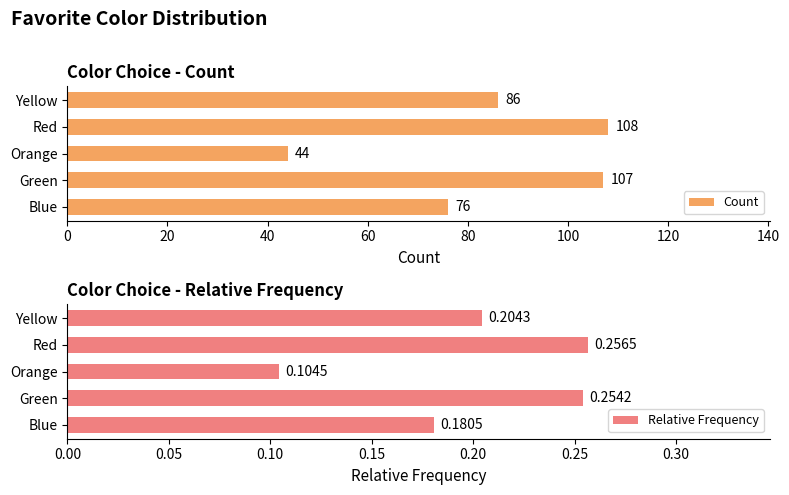

The value of Count at Orange is 10.1. True or false?

False